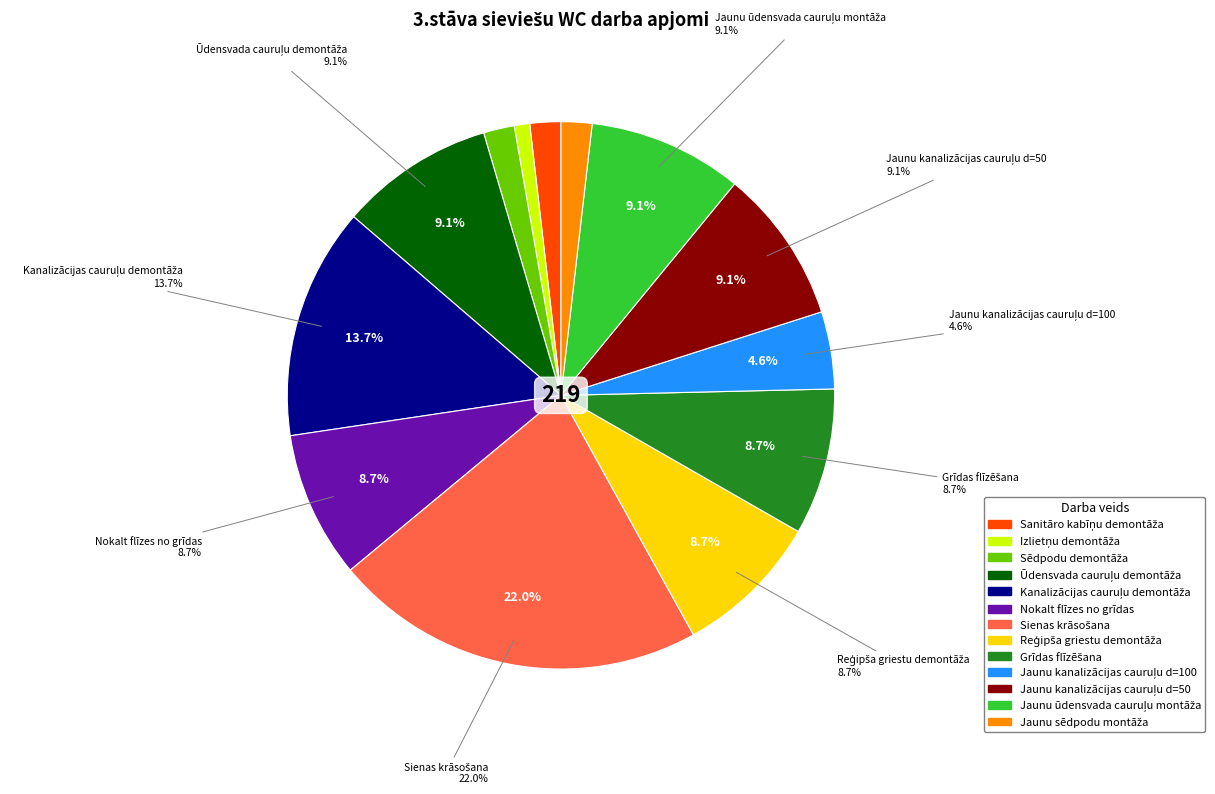

Is the sum of Jaunu kanalizācijas cauruļu d=100 and Ūdensvada cauruļu demontāža greater than half?

No